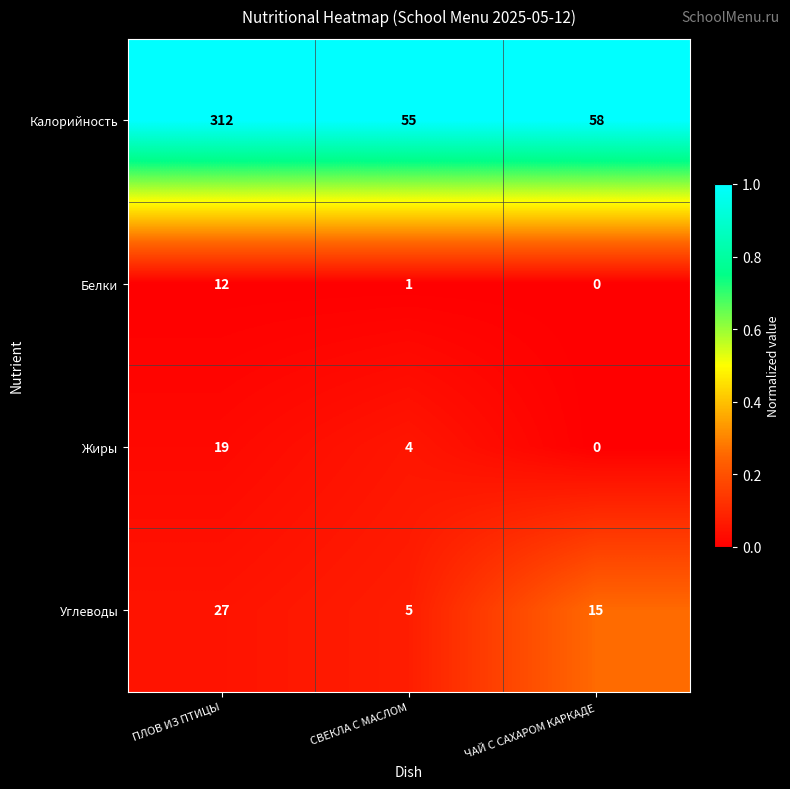

Reading left to right, transcribe all the data shown in this chart.

Калорийность: 312	55	58
Белки: 12	1	0
Жиры: 19	4	0
Углеводы: 27	5	15